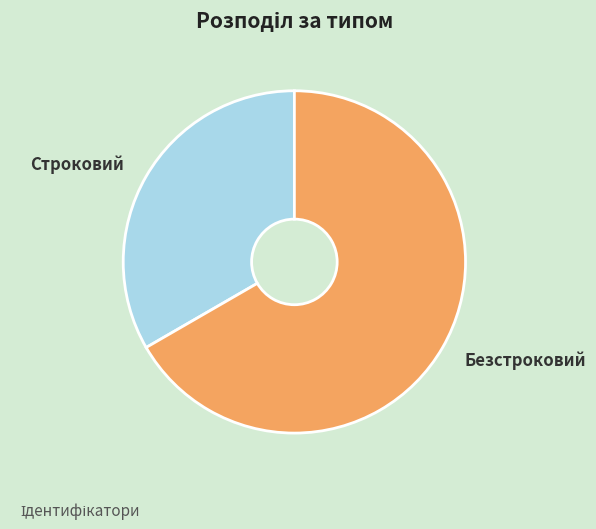

The Безстроковий slice represents 57% of the pie. True or false?

False